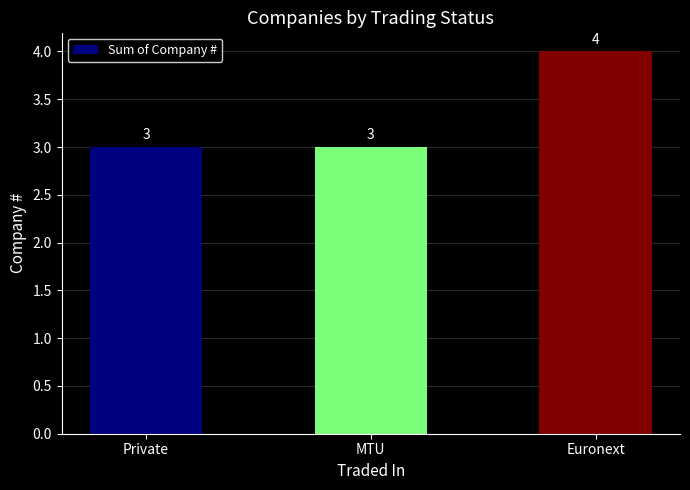

What value does the data have at Private?

3